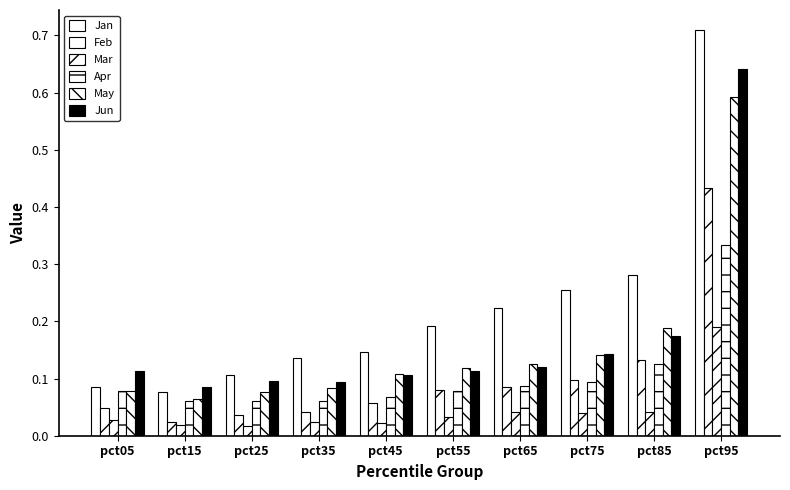

Count the number of data series in this chart.

6